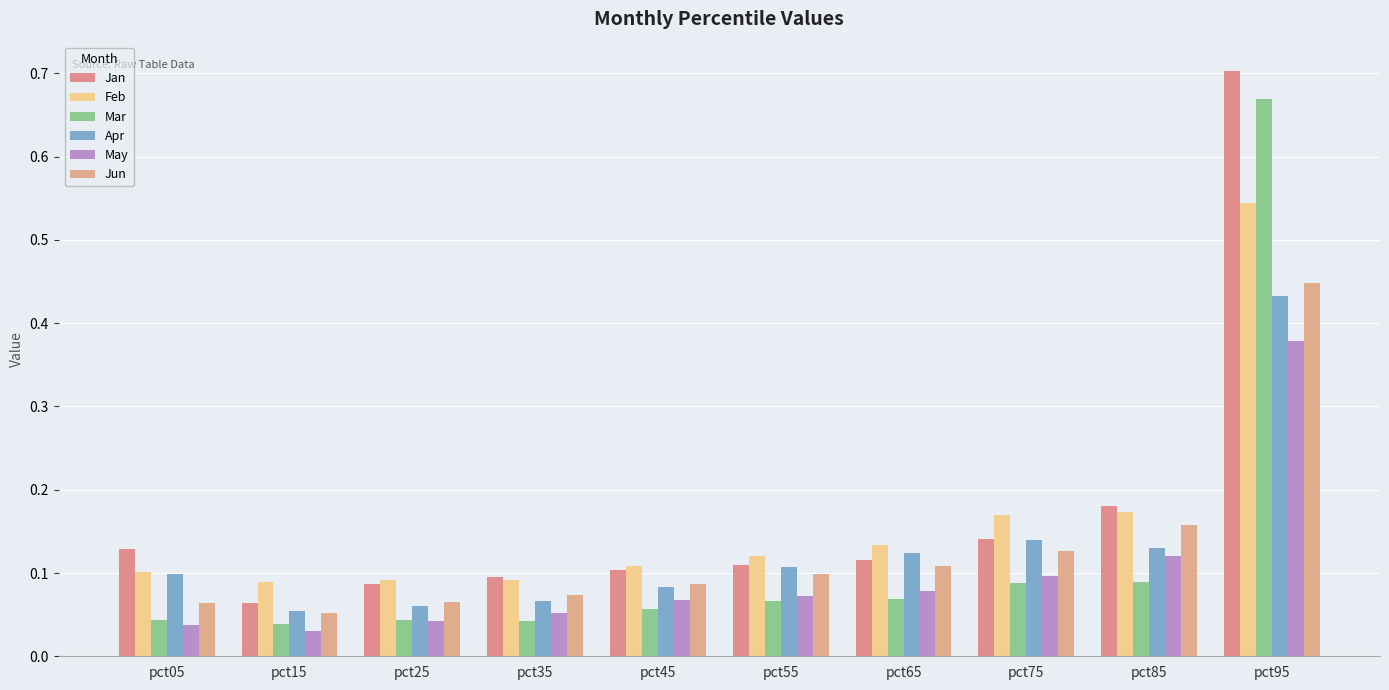

How many bars are there in each group?

6